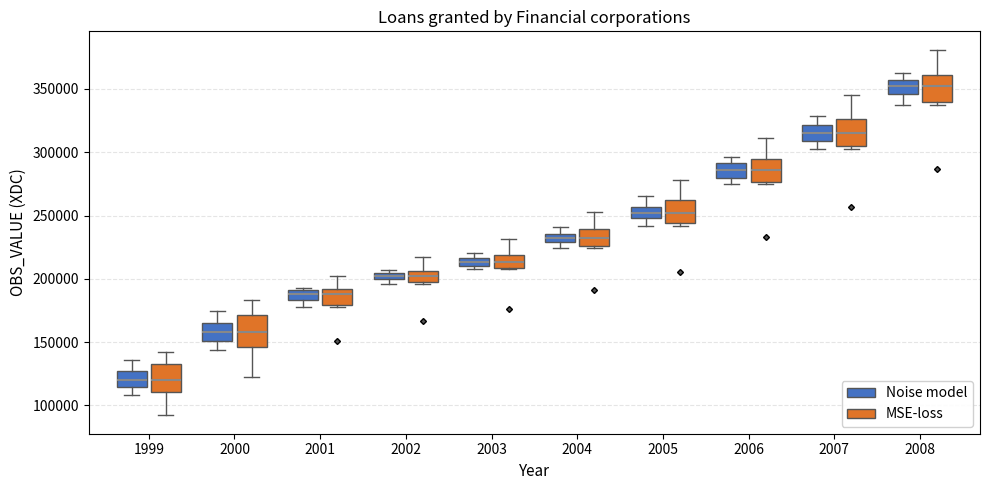

Where is the lower edge of the box for 2002 (Noise model) on the y-axis? The values are not printed on the chart, so give them approximately, as read against the axis.

200000